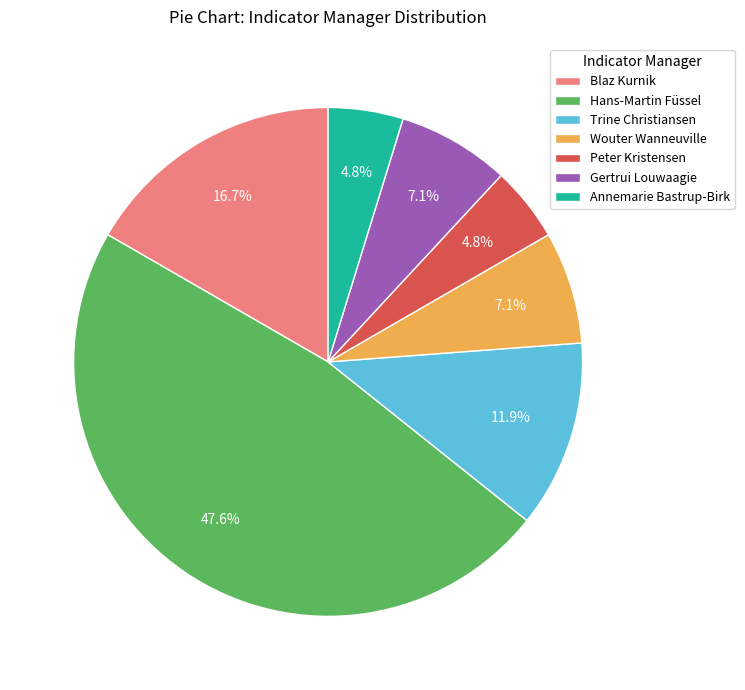

What is the largest slice in the pie chart?

Hans-Martin Füssel